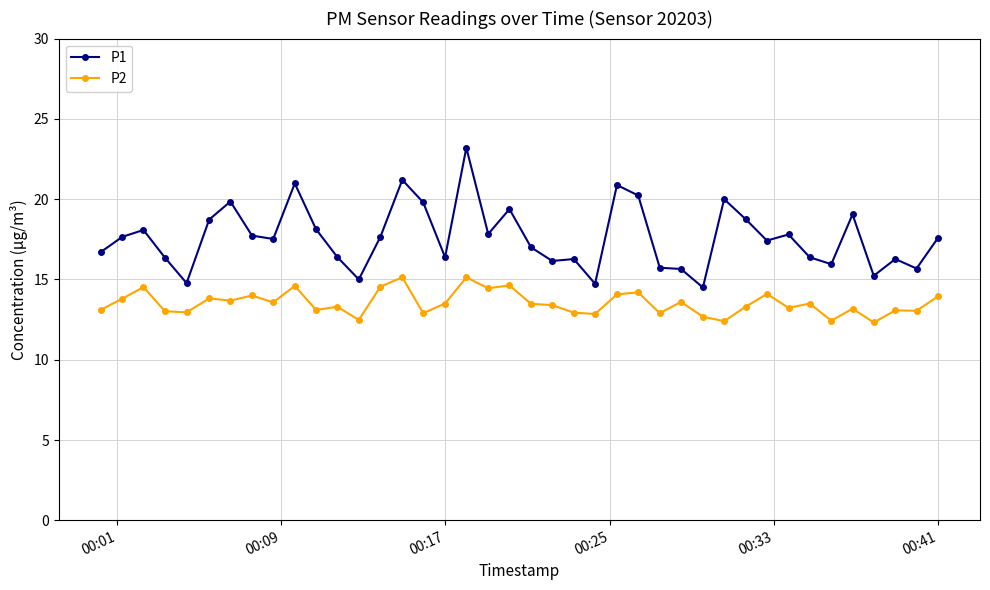

True or false: P2 and P1 intersect in this chart.

False